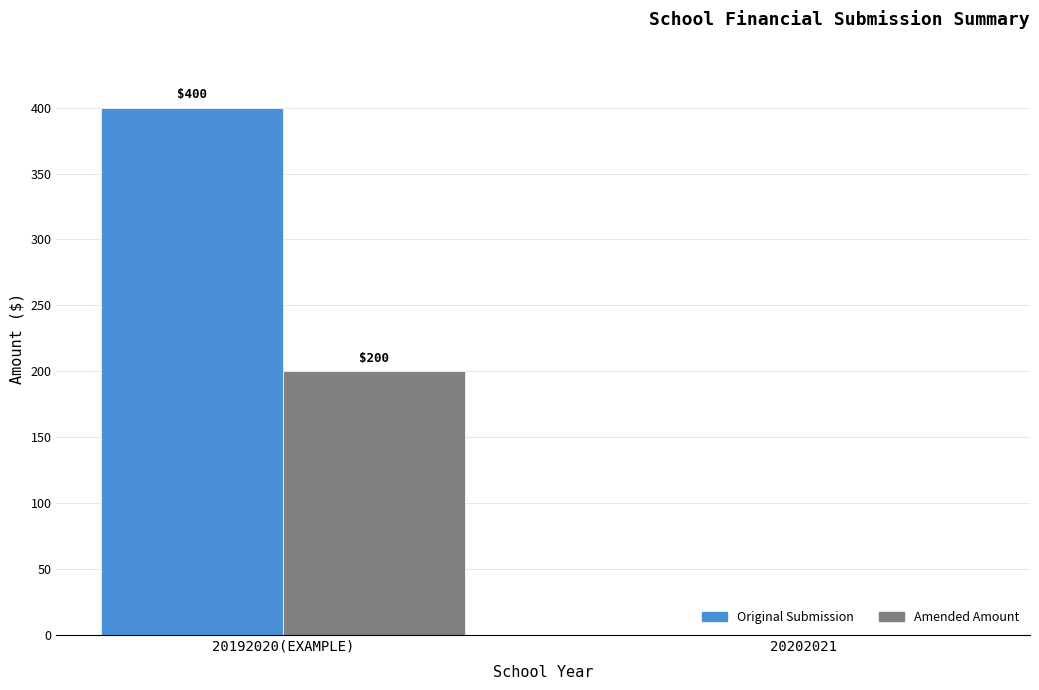

What value does the Original Submission series have at 20192020(EXAMPLE)?

400